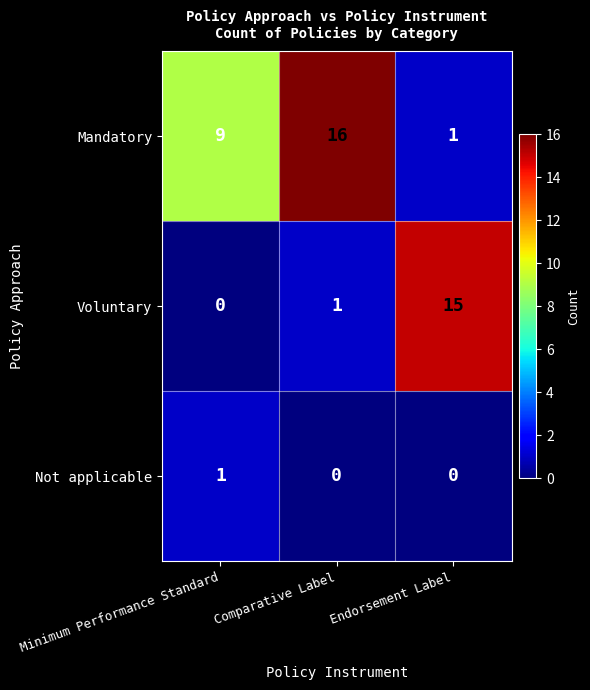

At which category is the sum across all series the highest?

Comparative Label